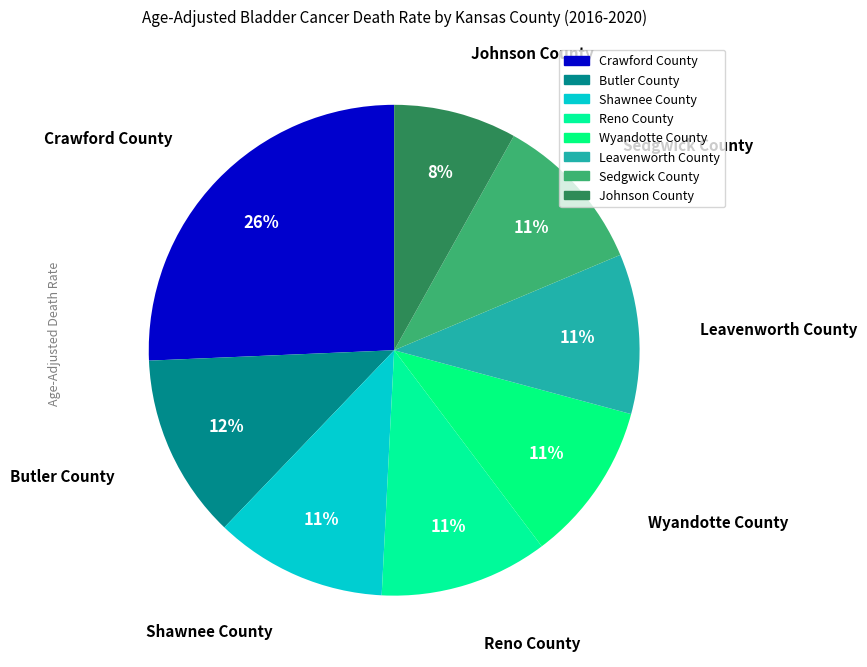

Which category has the biggest portion of the pie?

Crawford County